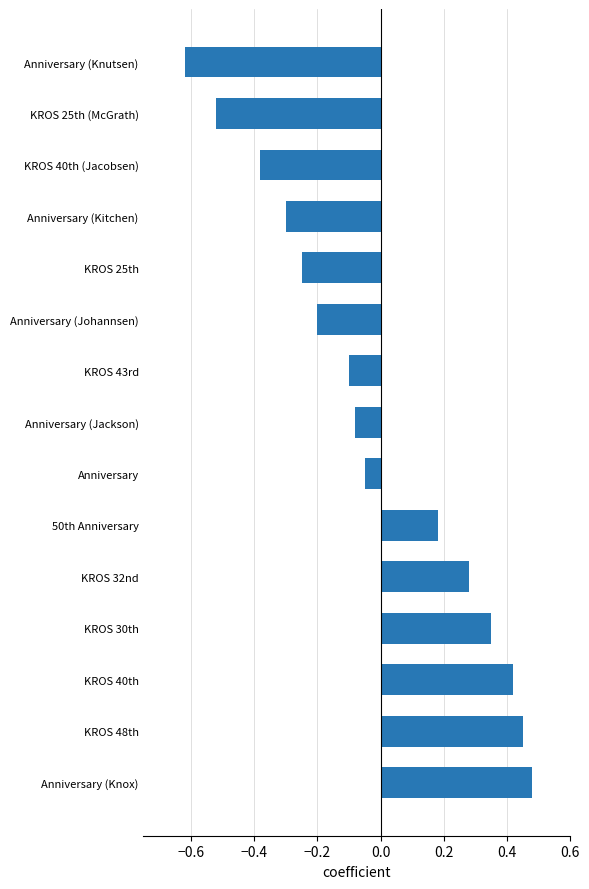

Rank the categories by value from lowest to highest.

Anniversary (Knutsen), KROS 25th (McGrath), KROS 40th (Jacobsen), Anniversary (Kitchen), KROS 25th, Anniversary (Johannsen), KROS 43rd, Anniversary (Jackson), Anniversary, 50th Anniversary, KROS 32nd, KROS 30th, KROS 40th, KROS 48th, Anniversary (Knox)